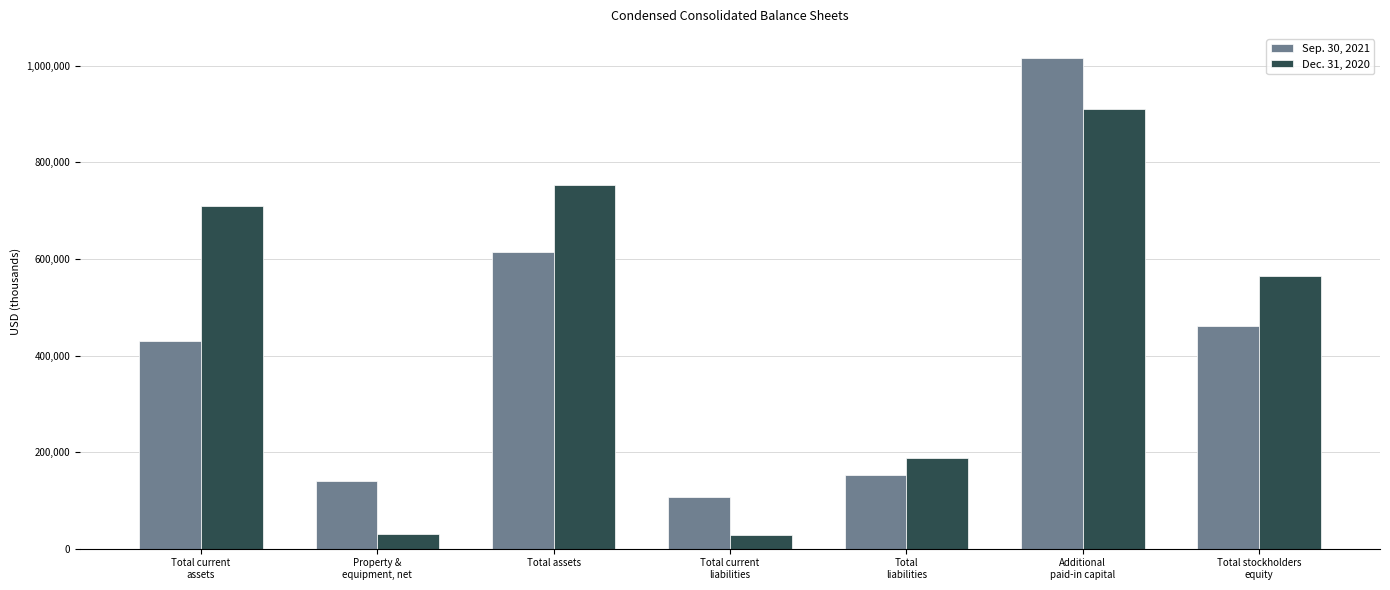

What are all the series names shown in the legend?

Sep. 30, 2021, Dec. 31, 2020